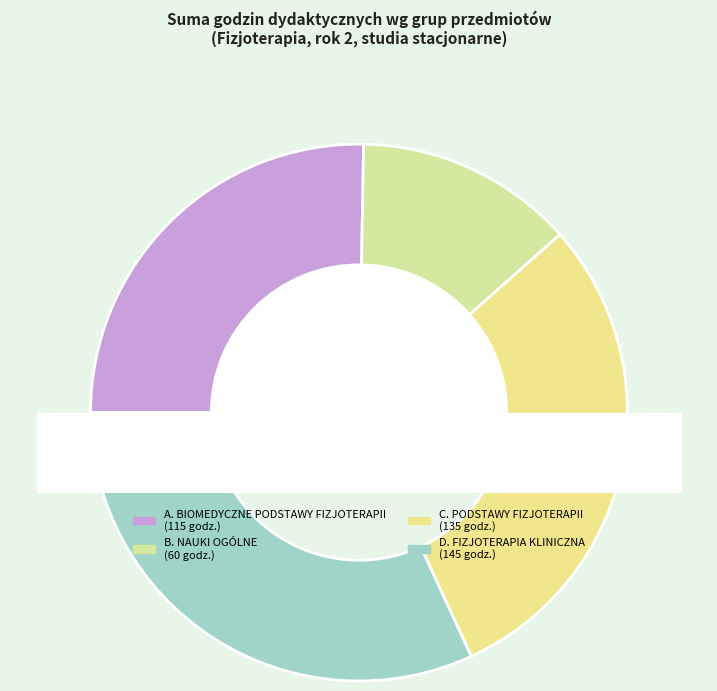

To the nearest percent, what portion does D. FIZJOTERAPIA KLINICZNA represent?

32%